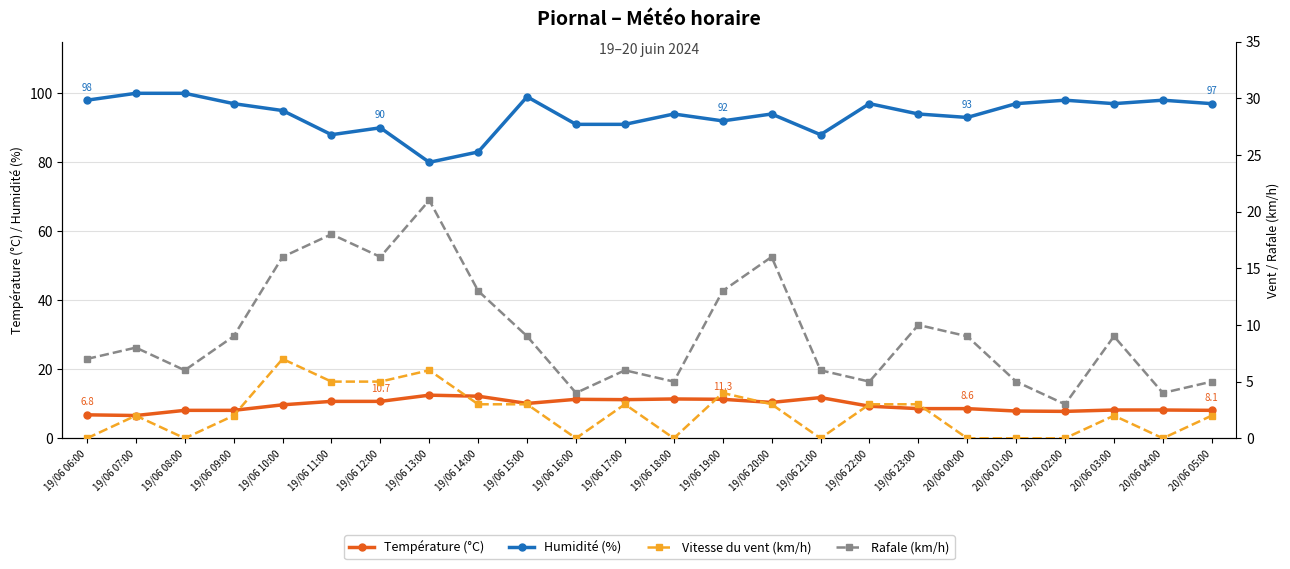

Which series has the largest total across all categories?

Humidité (%)